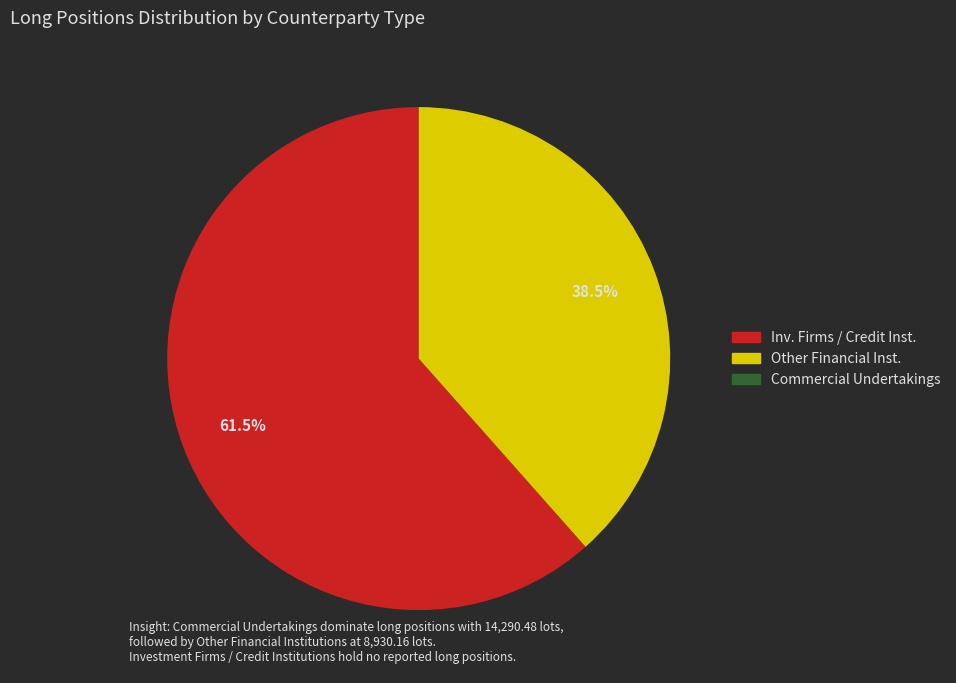

Is there a majority slice in this chart?

Yes